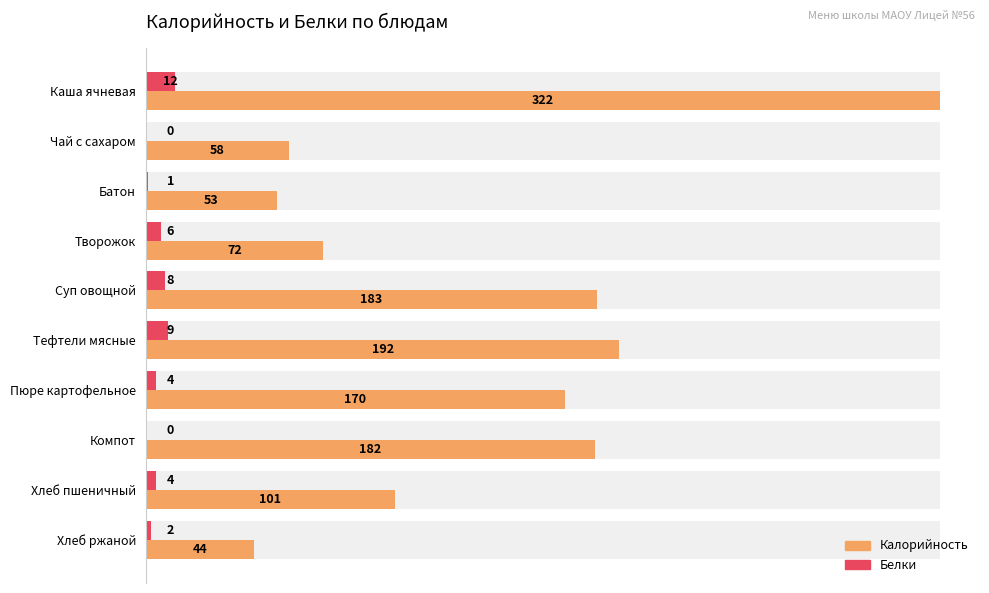

What position from the right is Чай с сахаром?

9